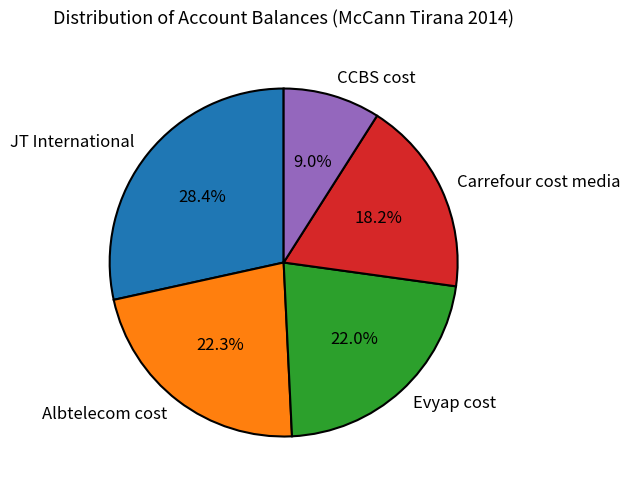

To the nearest percent, what portion does CCBS cost represent?

9%